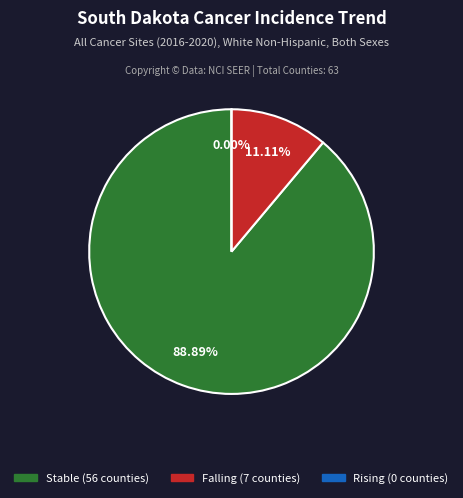

Is it true that stable is 89% of the pie?

True